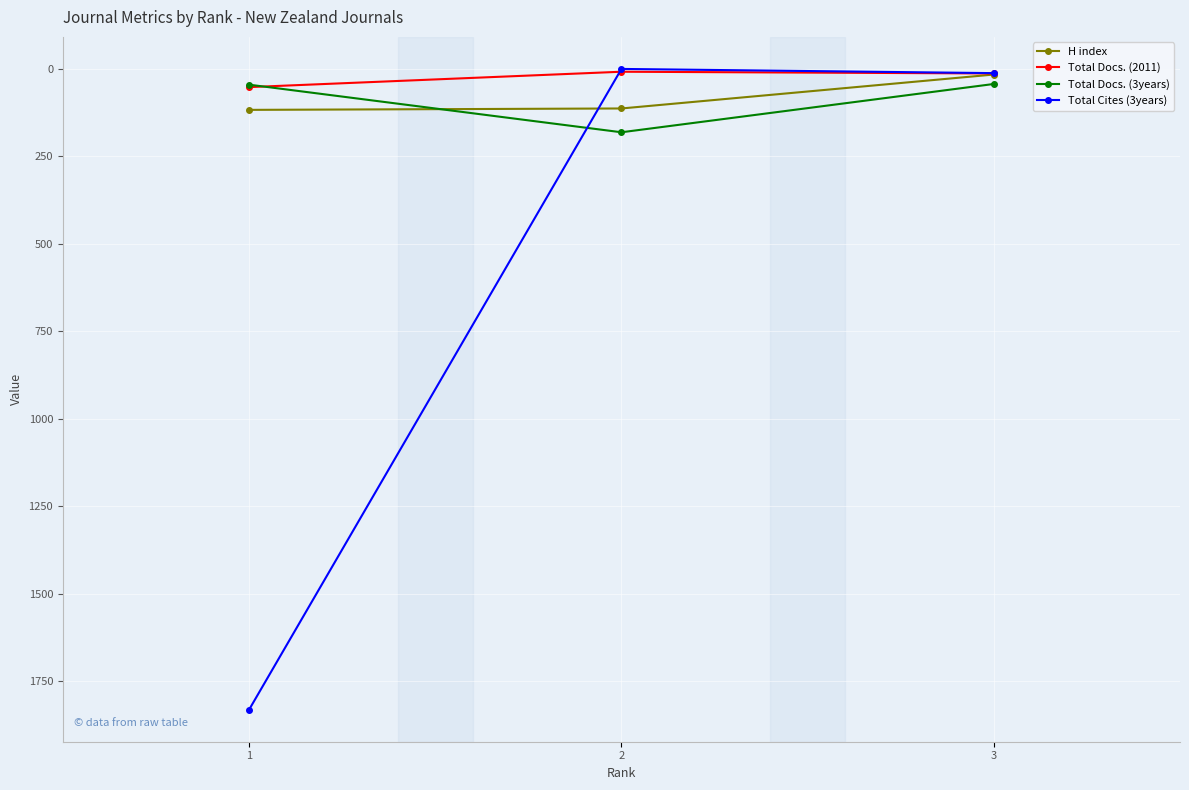

How many lines are shown in the chart?

4